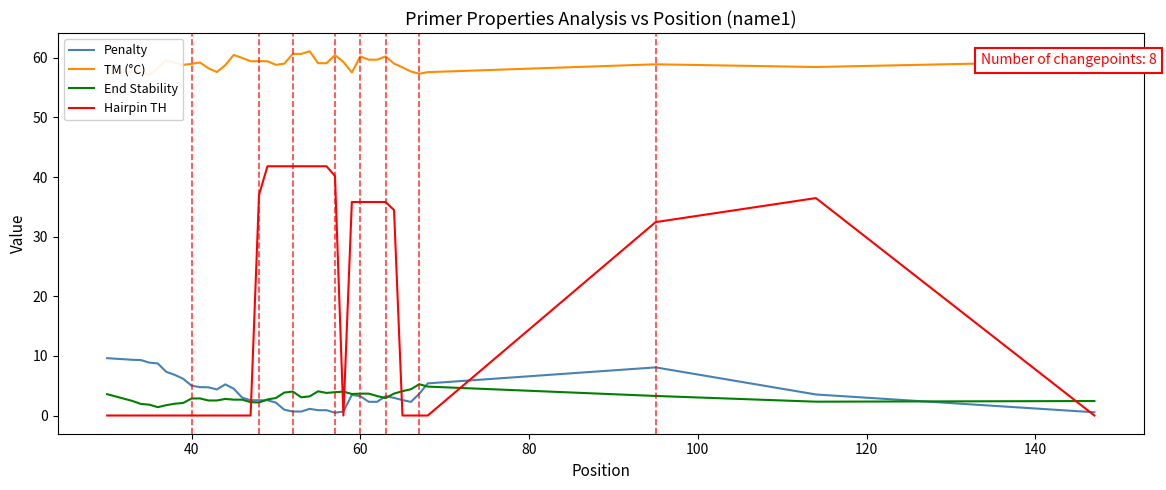

Which series has the largest range (max minus min)?

Hairpin TH